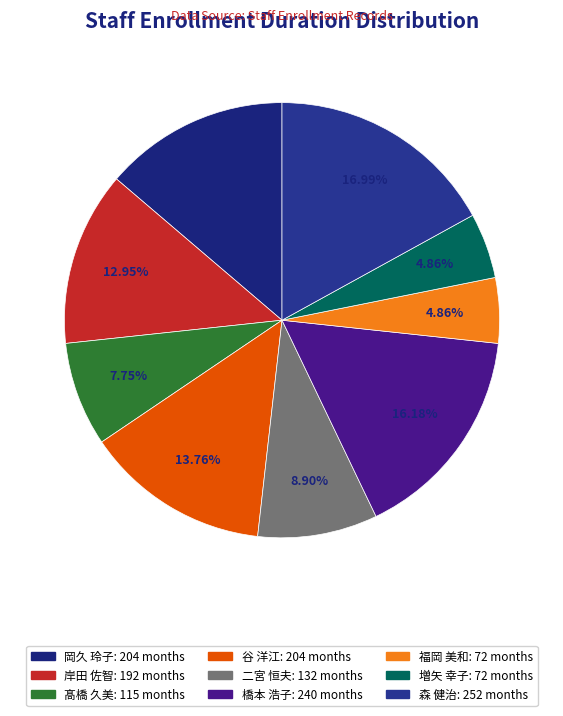

What is the largest slice in the pie chart?

森 健治